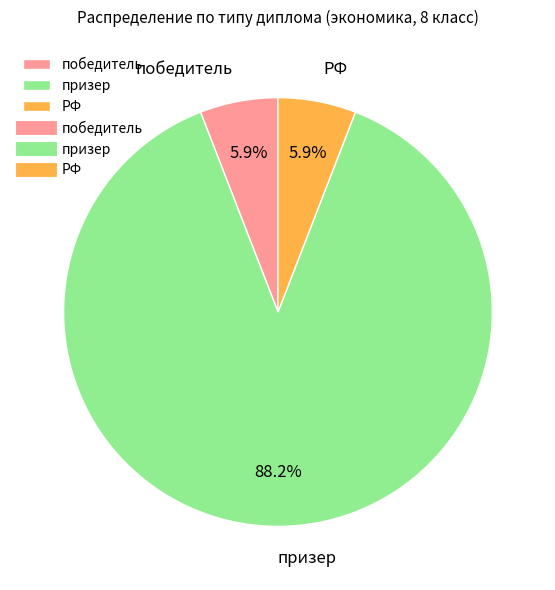

How much of the chart is everything except победитель?

94.1%